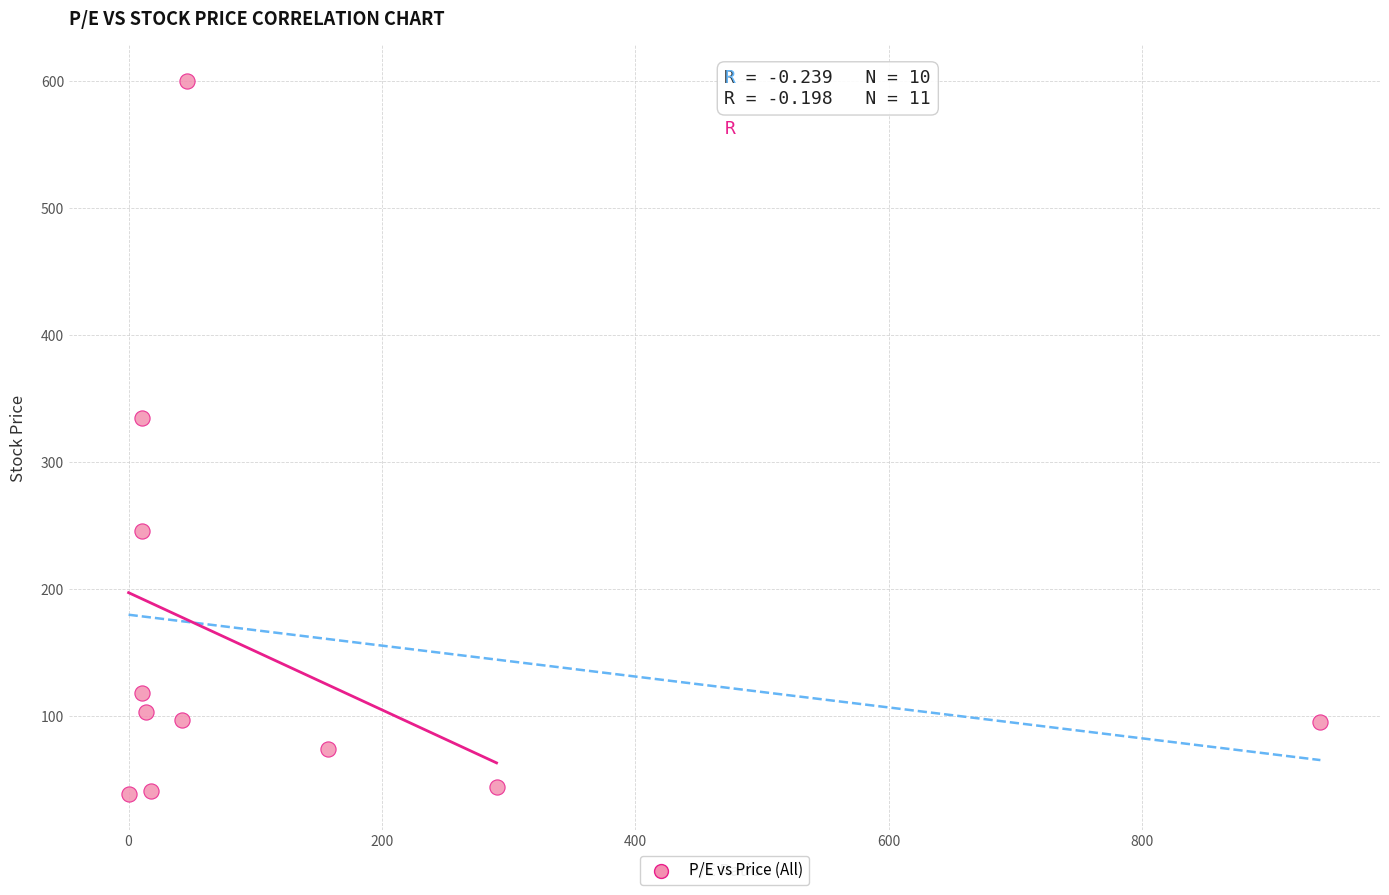

What Y value in the scatter plot is closest to 319?

334.3